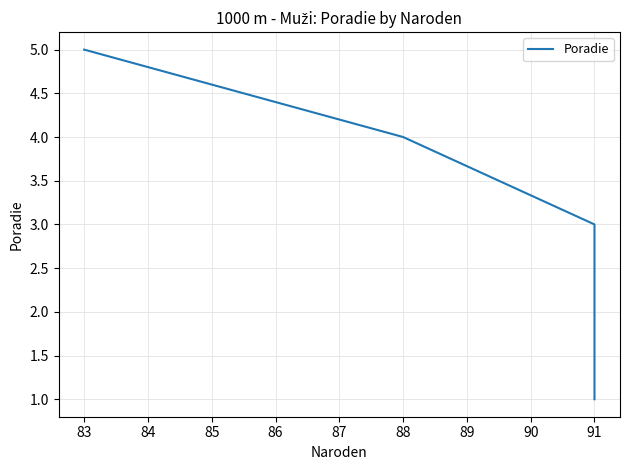

Between 82 and 84, which is larger?

84